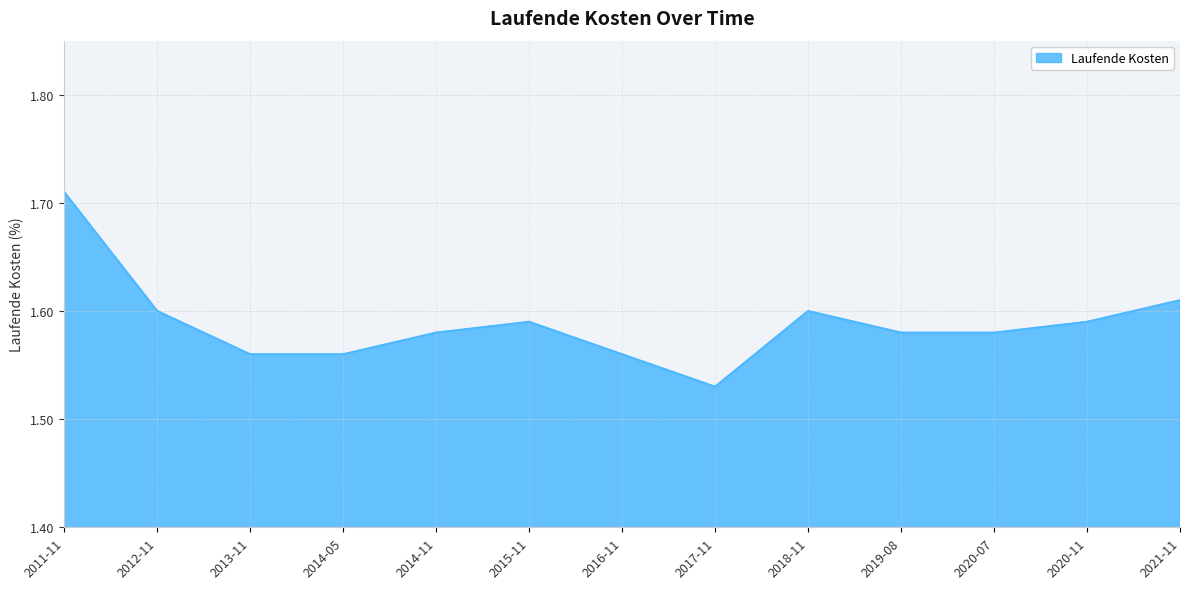

The chart shows a value of 2.4 at 2020-11. True or false?

False